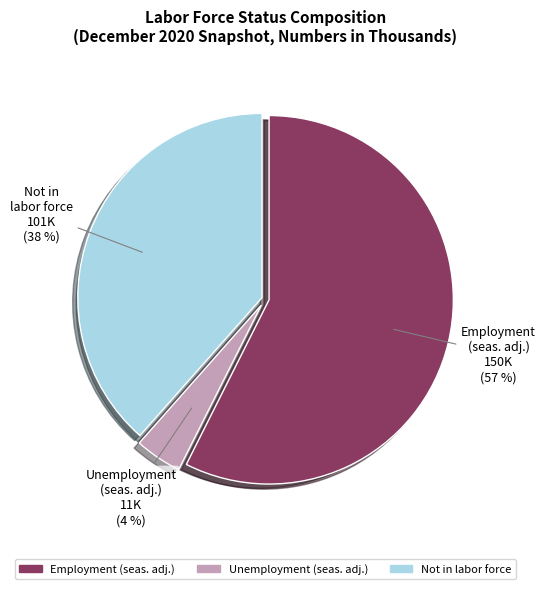

To the nearest percent, what is the average slice percentage?

33%